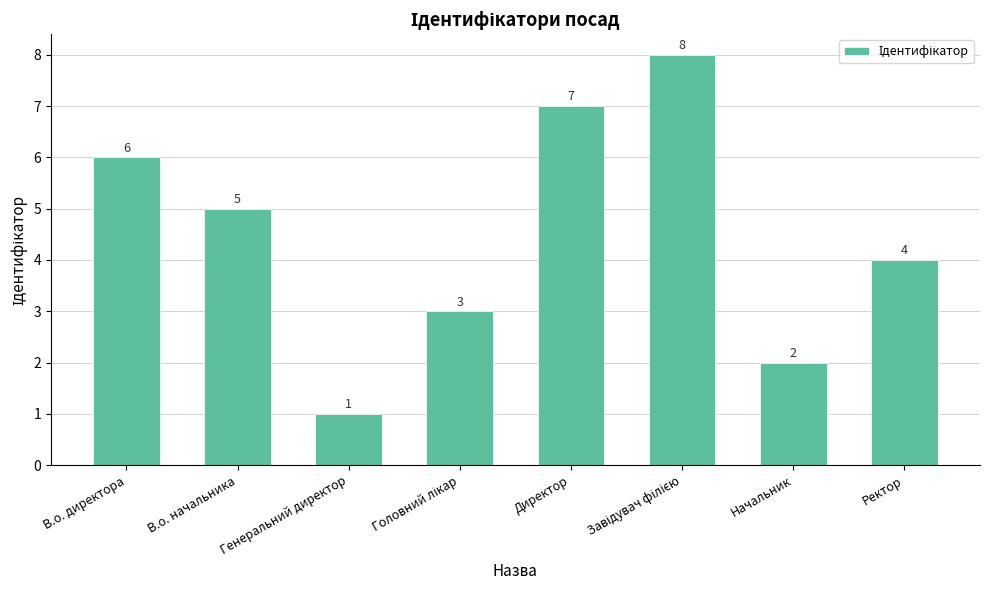

Between Начальник and Директор, which is larger?

Директор